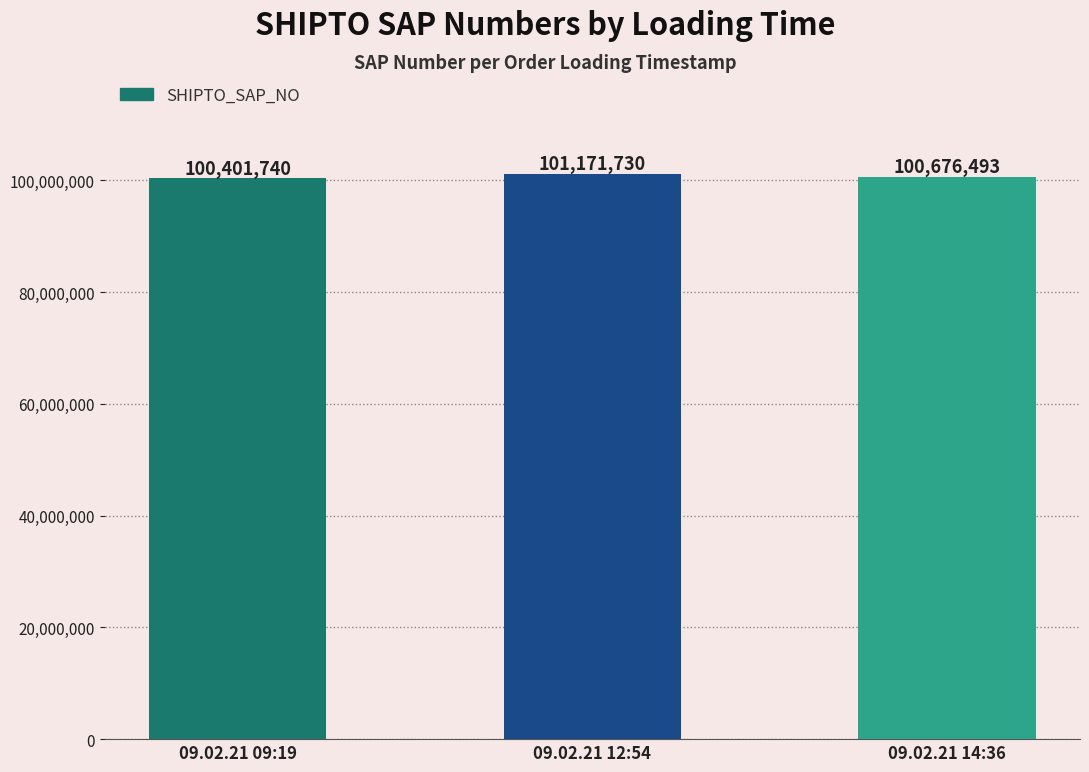

Which category has the highest value across all series?

09.02.21 12:54